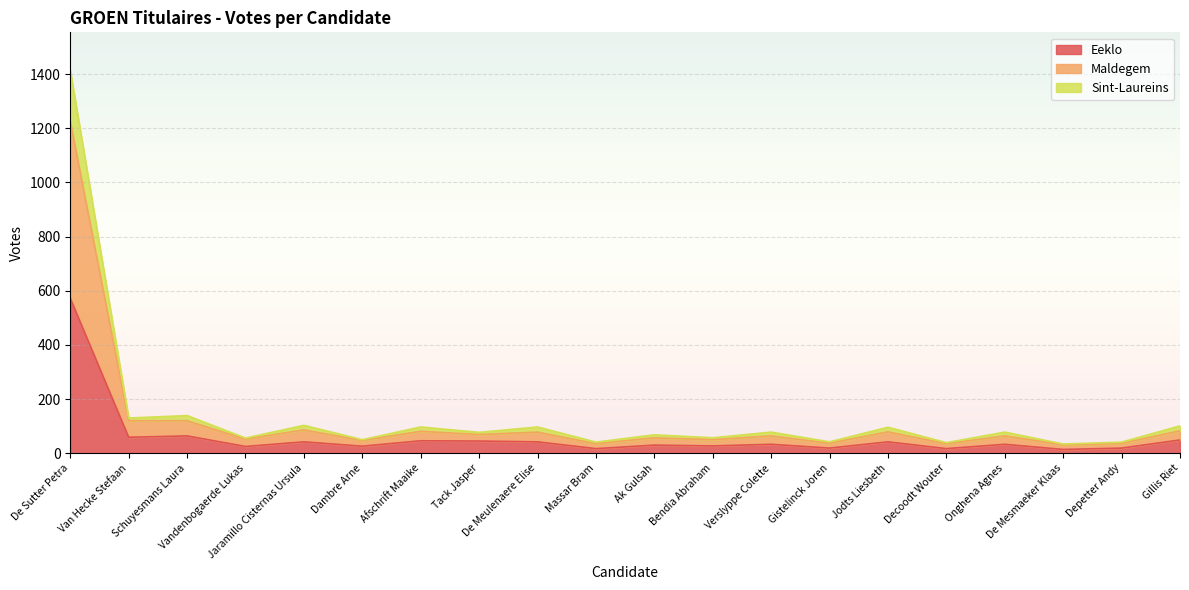

True or false: Maldegem has a value of 34 at Verslyppe Colette.

False